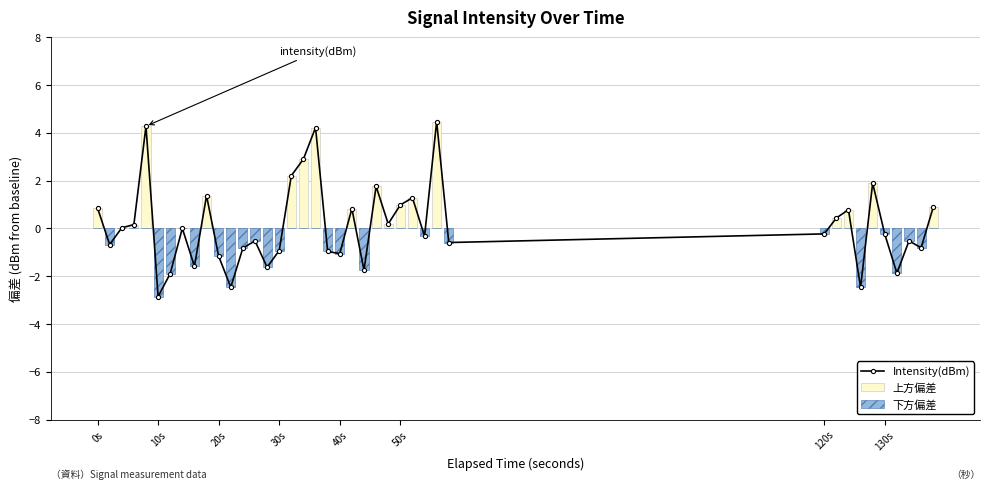

True or false: Intensity(dBm) has a value of -1.2 at 20s.

True